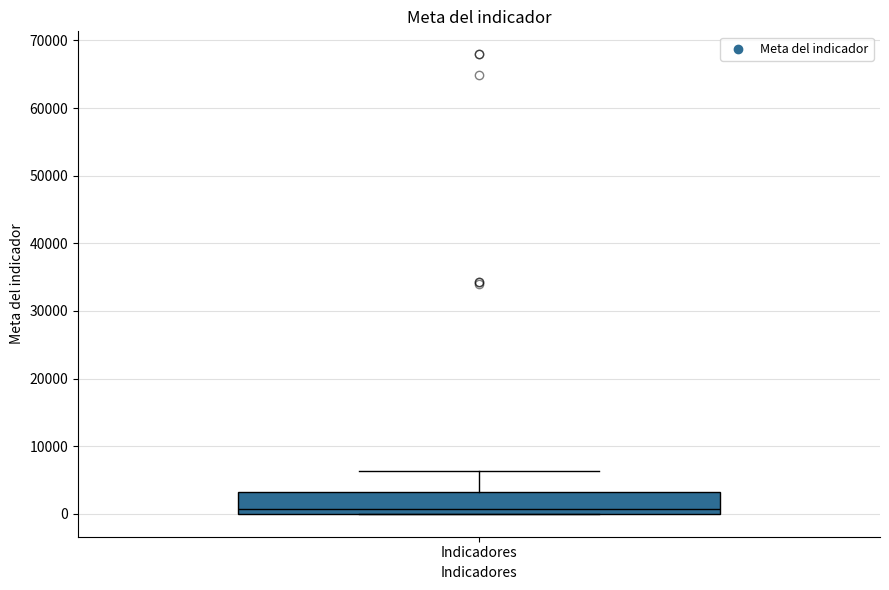

Read this box plot against the y-axis: the position of the median line, the range covered by the box, and the ends of both whiskers. The values are not printed on the chart, so give them approximately, as read against the axis.

median 1000, box 0 to 3000, whiskers 0 to 6000